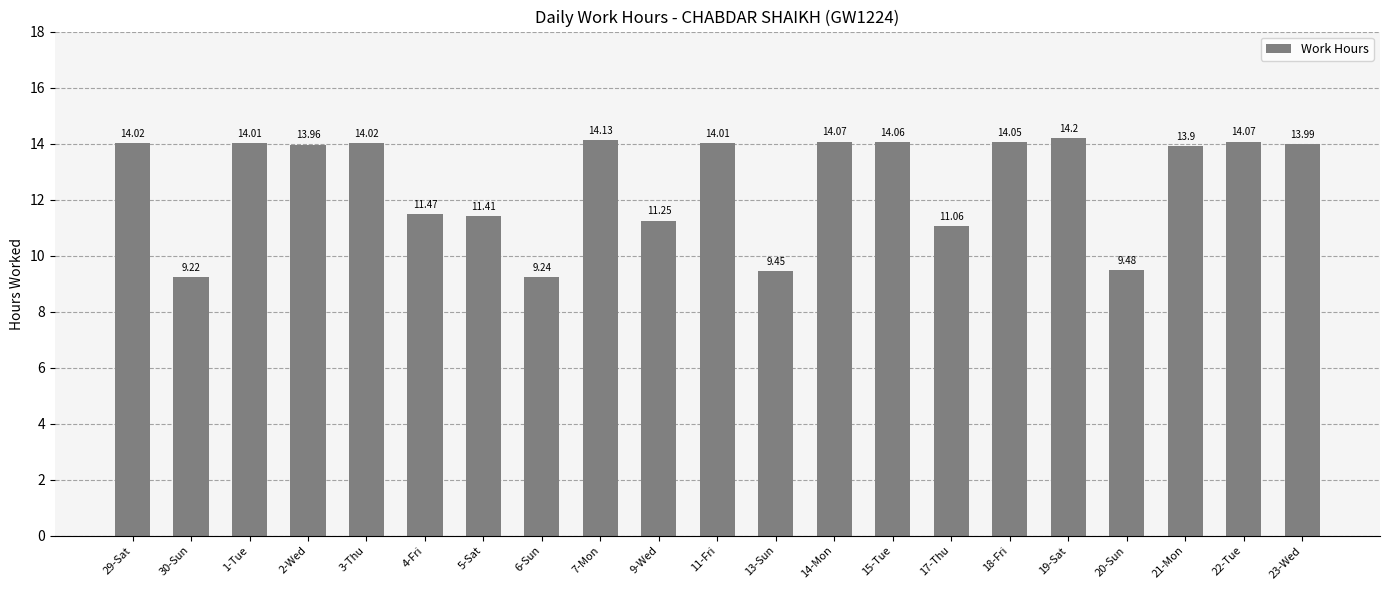

Which category has the lowest value across all series?

30-Sun